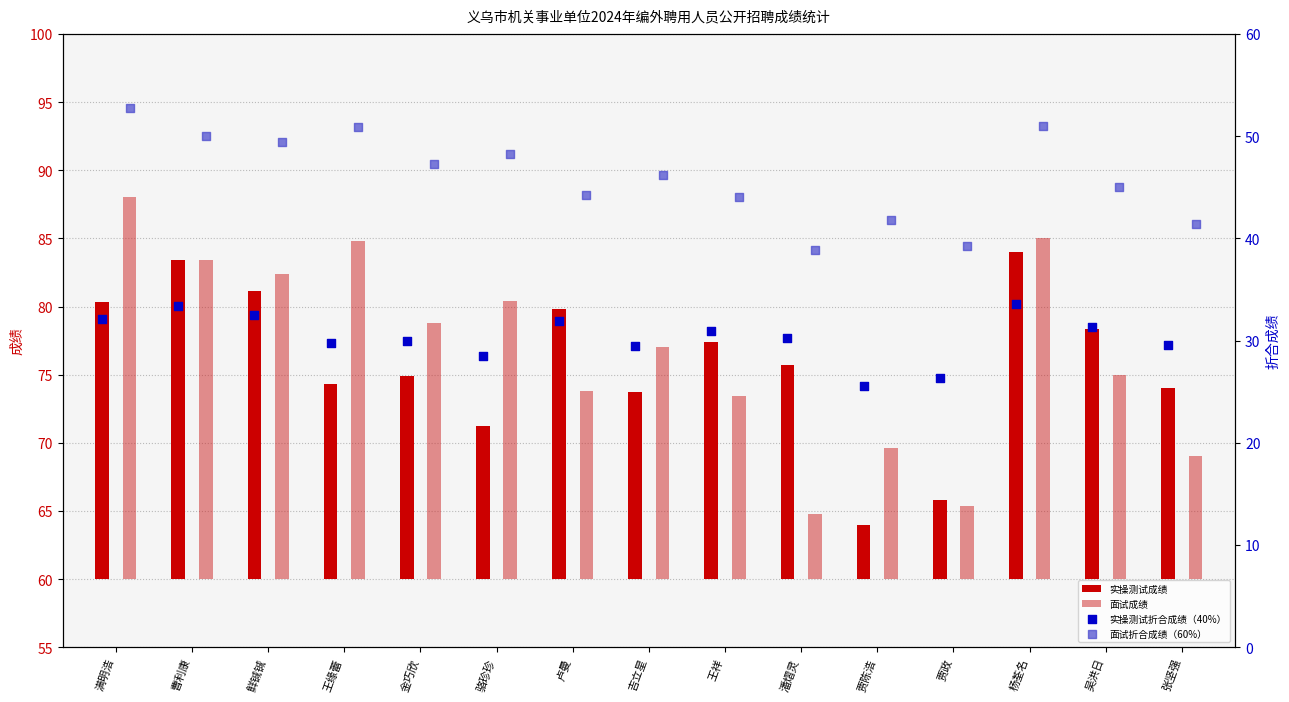

Which series contains the highest Y value?

面试折合成绩（60%）